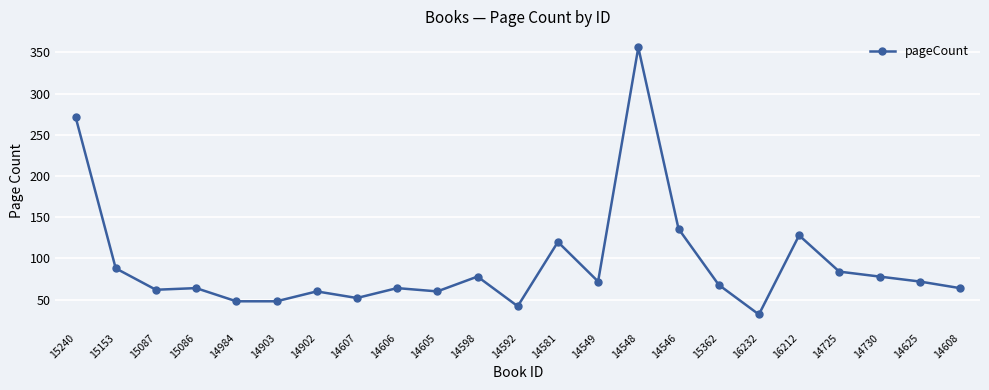

What is the maximum value shown in the chart?

356